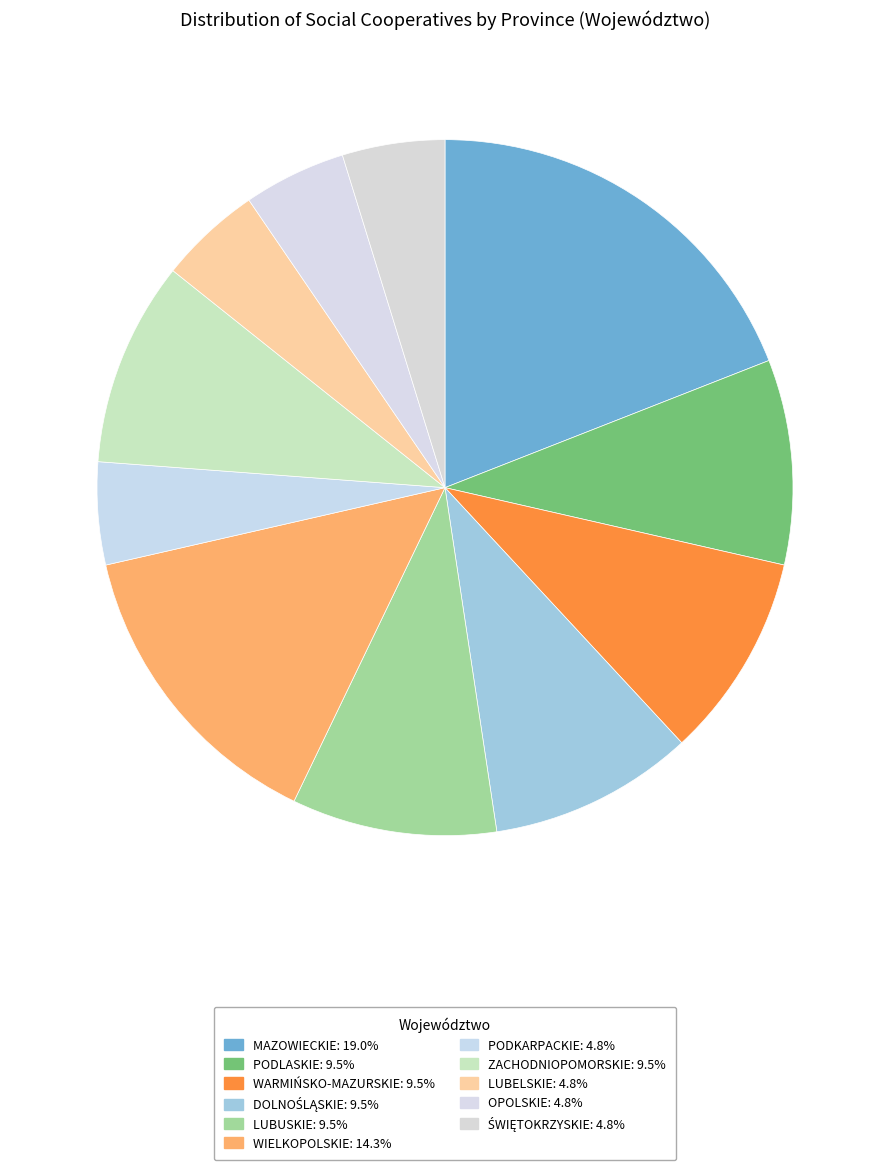

Which category has the biggest portion of the pie?

MAZOWIECKIE